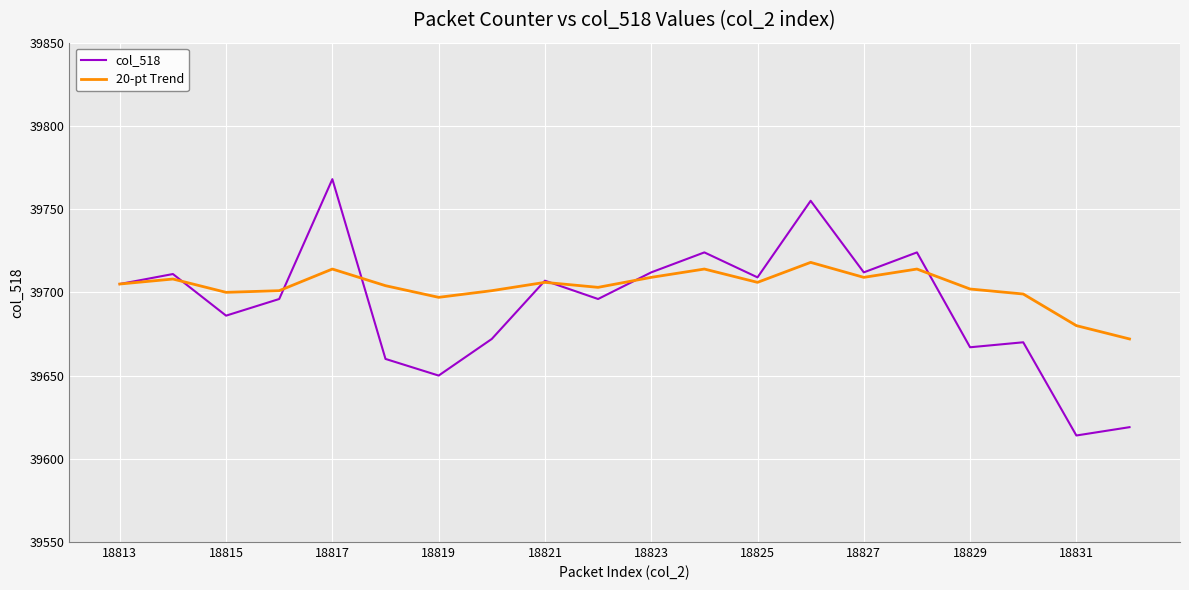

Rank the series by their maximum value, from highest to lowest.

col_518, 20-pt Trend